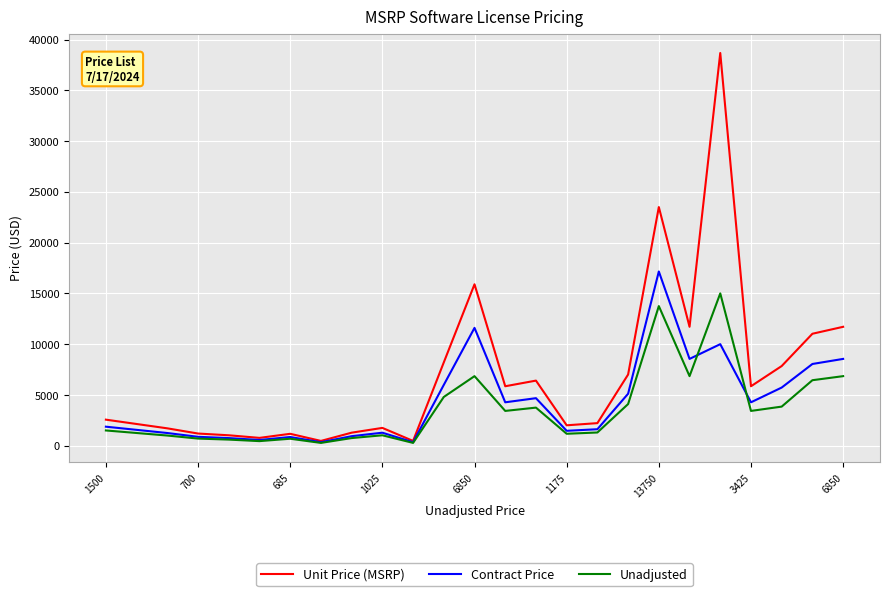

In Contract Price, how many points are lower than both neighbors (excluding endpoints)?

7